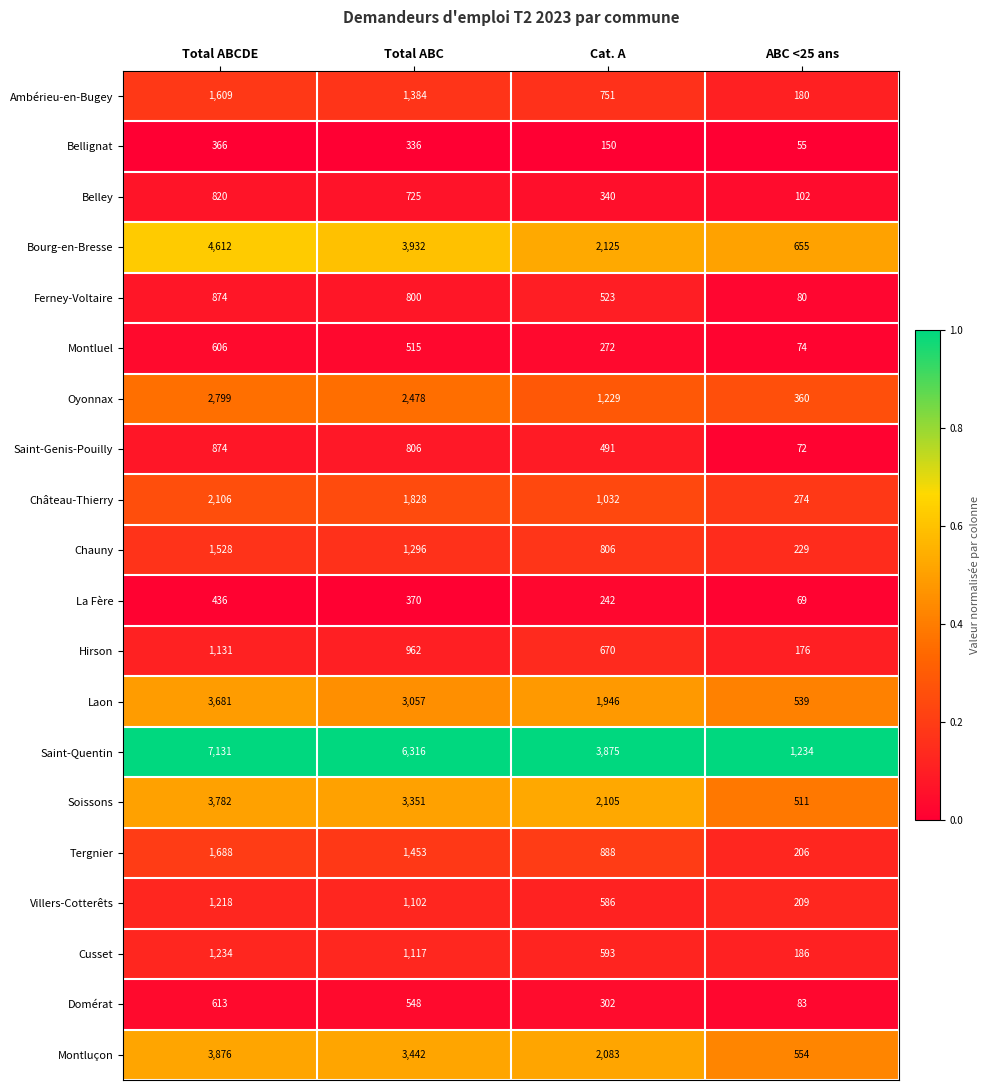

Rank the series at Total ABC from highest to lowest value.

Saint-Quentin, Bourg-en-Bresse, Montluçon, Soissons, Laon, Oyonnax, Château-Thierry, Tergnier, Ambérieu-en-Bugey, Chauny, Cusset, Villers-Cotterêts, Hirson, Saint-Genis-Pouilly, Ferney-Voltaire, Belley, Domérat, Montluel, La Fère, Bellignat